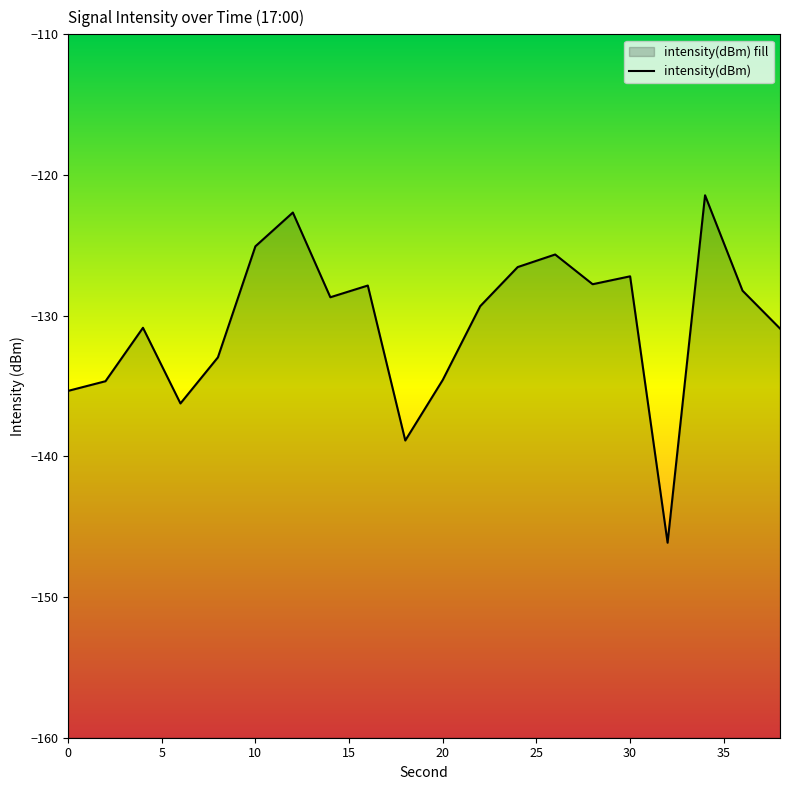

How many data points are above -128?

8